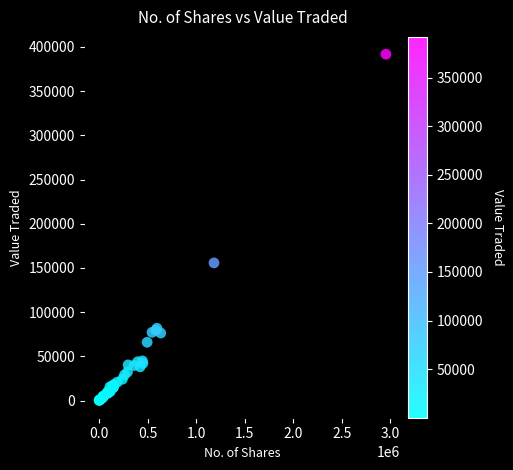

What Y value in the scatter plot is closest to 195945?

155685